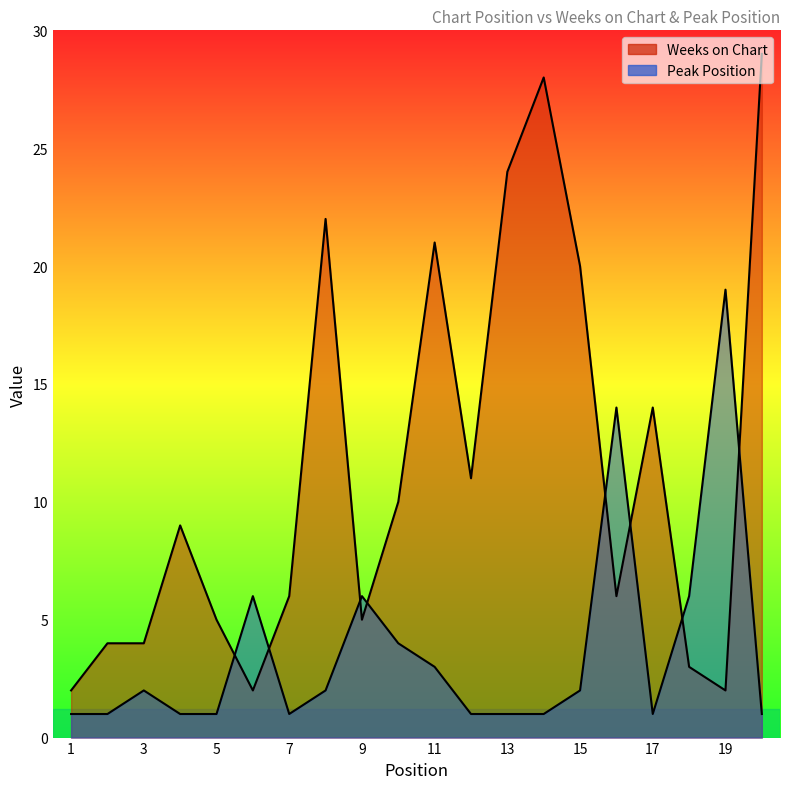

What is the average value of the Weeks on Chart series?

11